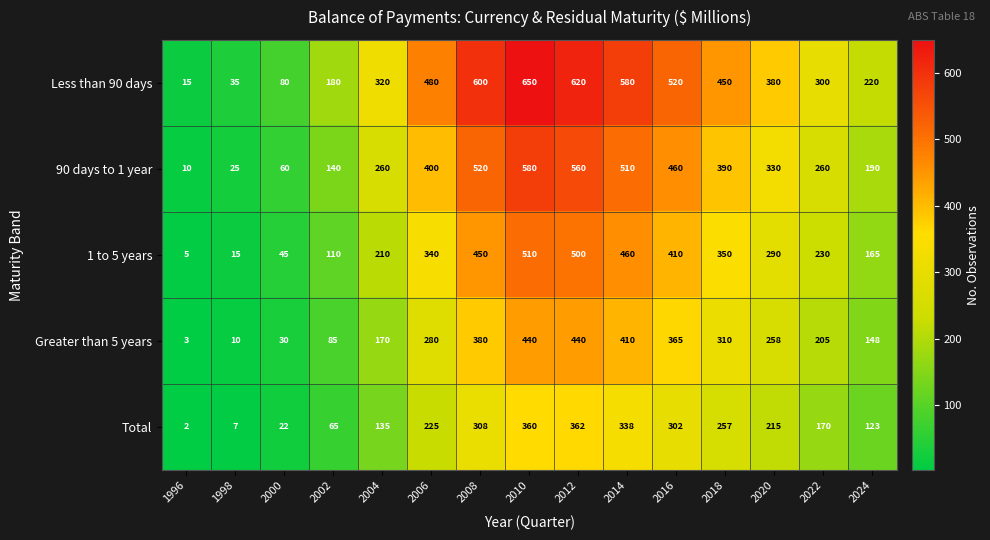

What is the average value of the Greater than 5 years series?

236